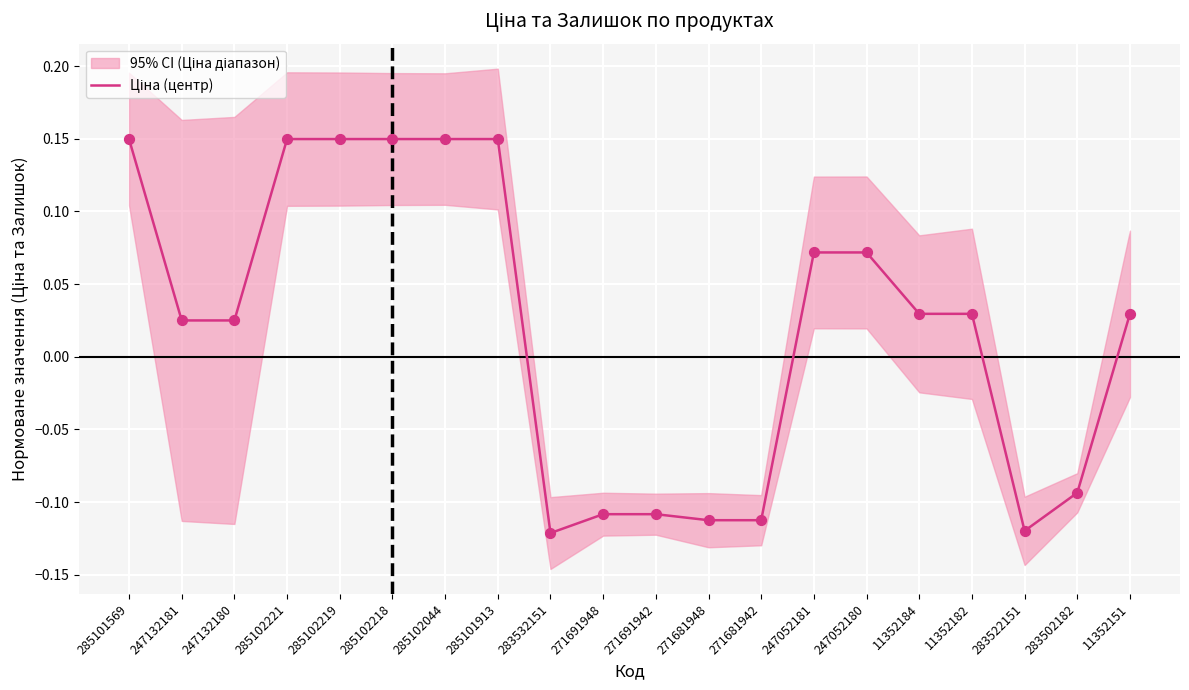

What is the change in value from 285101569 to 271691948?

-0.3